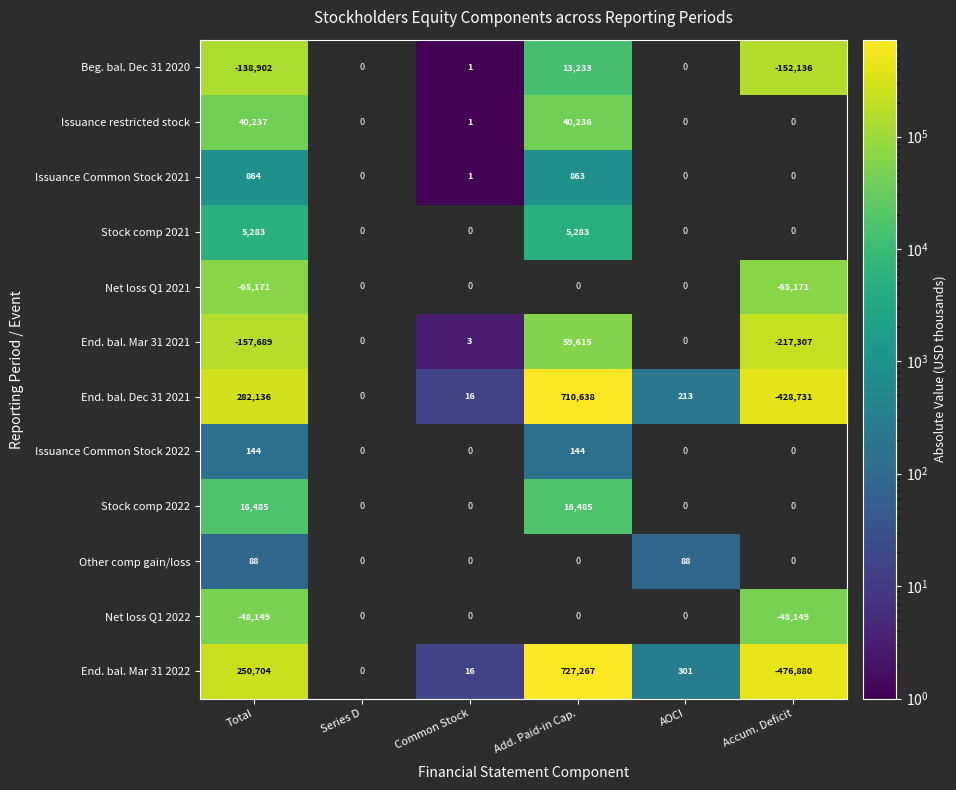

What is the sum of the Beg. bal. Dec 31 2020 values at Common Stock and Accum. Deficit?

-152135